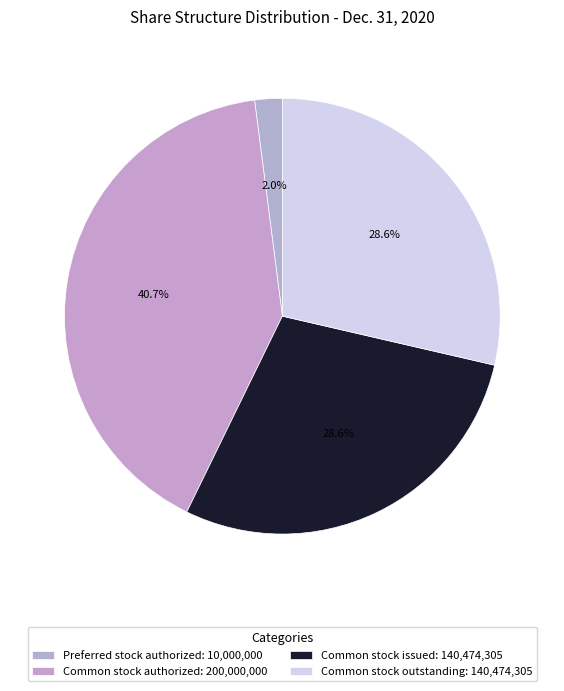

How many slices are in this pie chart?

4